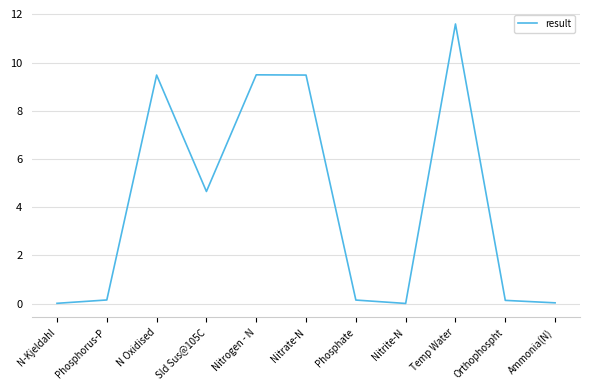

How many lines are shown in the chart?

1